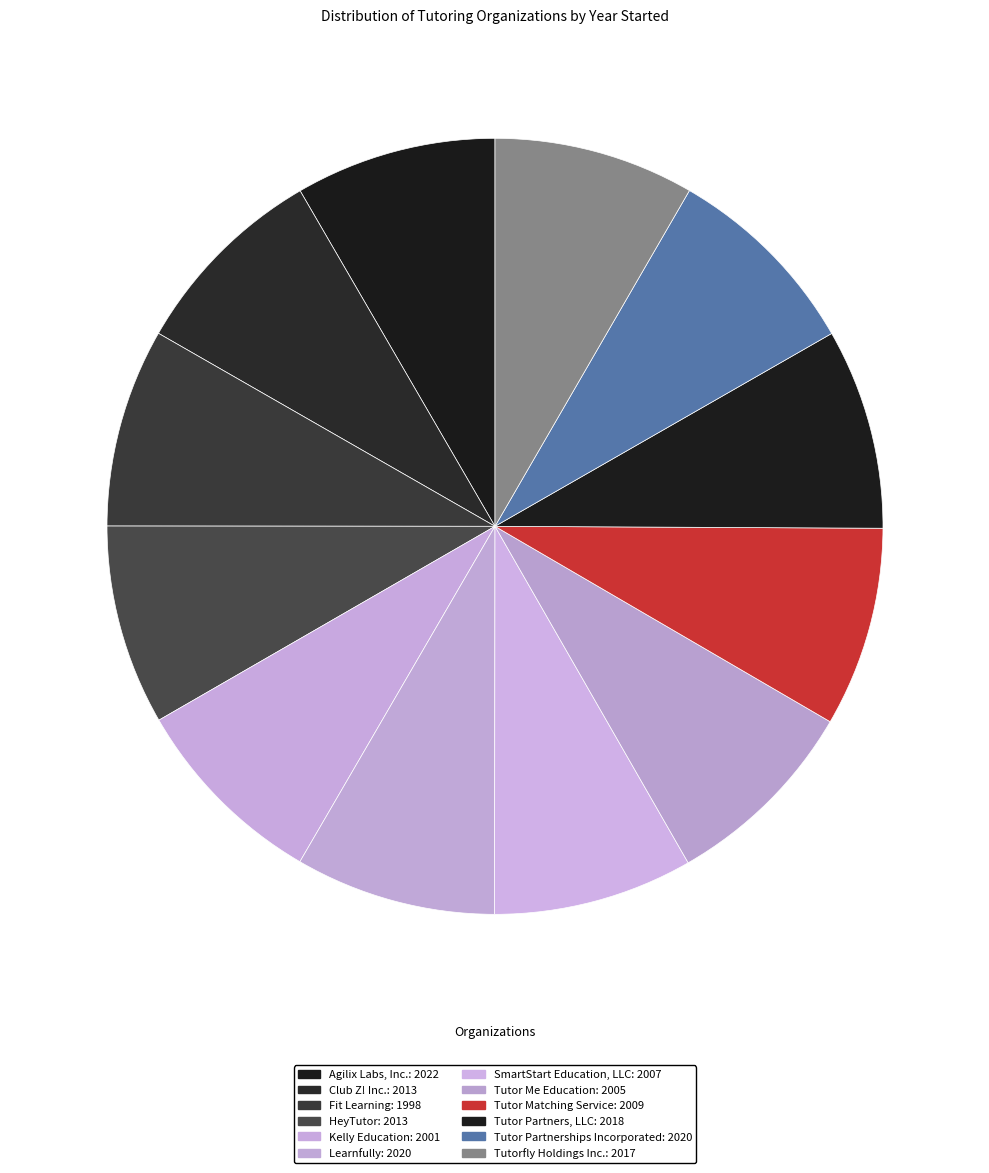

To the nearest percent, what percentage of the pie is Tutor Me Education?

8%